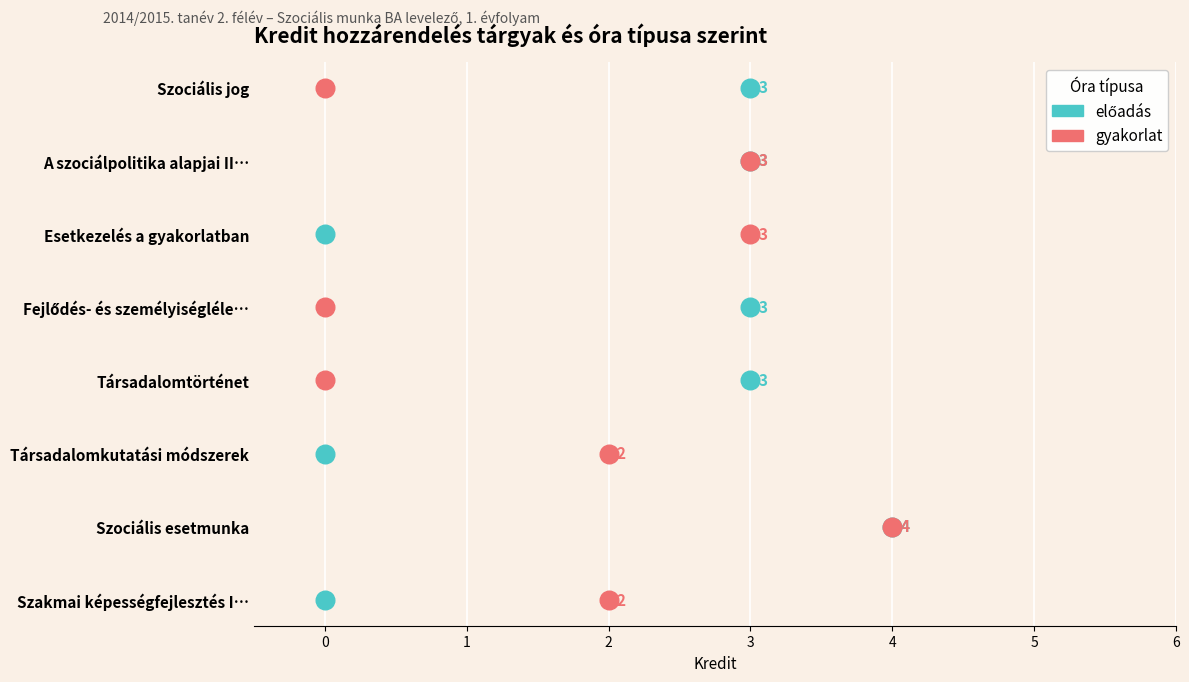

Which series contains the lowest Y value?

előadás